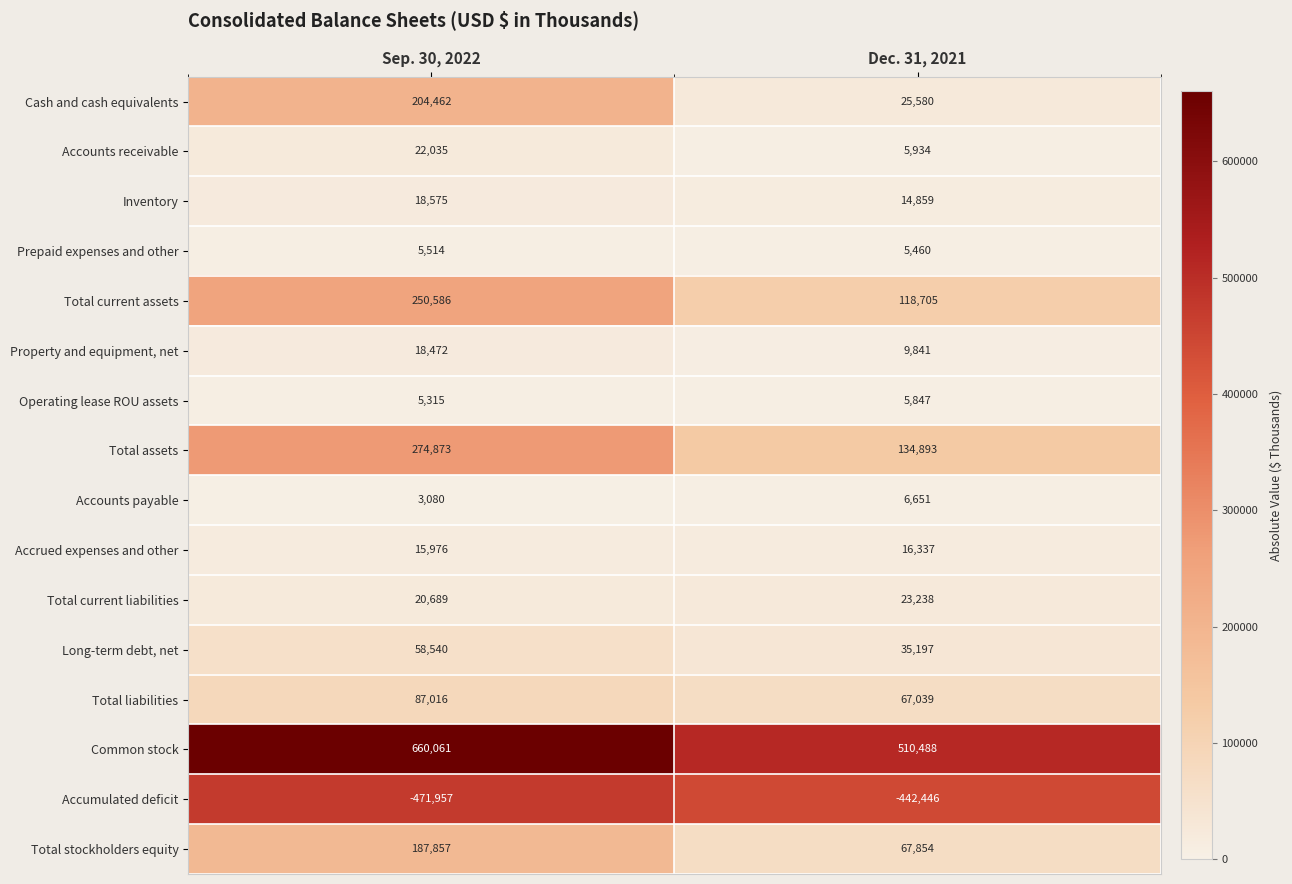

At which category is the sum across all series the highest?

Sep. 30, 2022